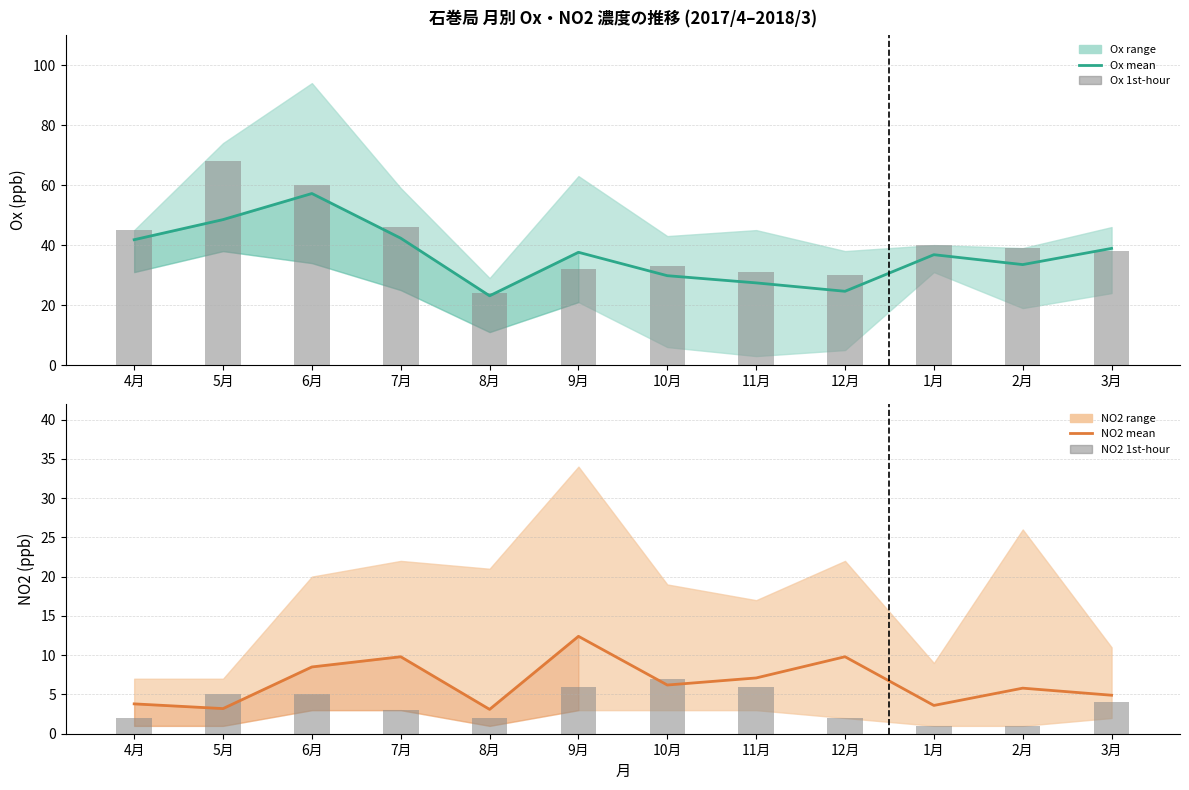

Reading left to right, transcribe all the data shown in this chart.

Ox (mean): 4月=41.8	5月=48.5	6月=57.2	7月=42.3	8月=23.1	9月=37.6	10月=29.8	11月=27.4	12月=24.6	1月=36.8	2月=33.5	3月=38.9
1st hour Ox: 4月=45.0	5月=68.0	6月=60.0	7月=46.0	8月=24.0	9月=32.0	10月=33.0	11月=31.0	12月=30.0	1月=40.0	2月=39.0	3月=38.0
NO2 (mean): 4月=3.8	5月=3.2	6月=8.5	7月=9.8	8月=3.1	9月=12.4	10月=6.2	11月=7.1	12月=9.8	1月=3.6	2月=5.8	3月=4.9
1st hour NO2: 4月=2.0	5月=5.0	6月=5.0	7月=3.0	8月=2.0	9月=6.0	10月=7.0	11月=6.0	12月=2.0	1月=1.0	2月=1.0	3月=4.0